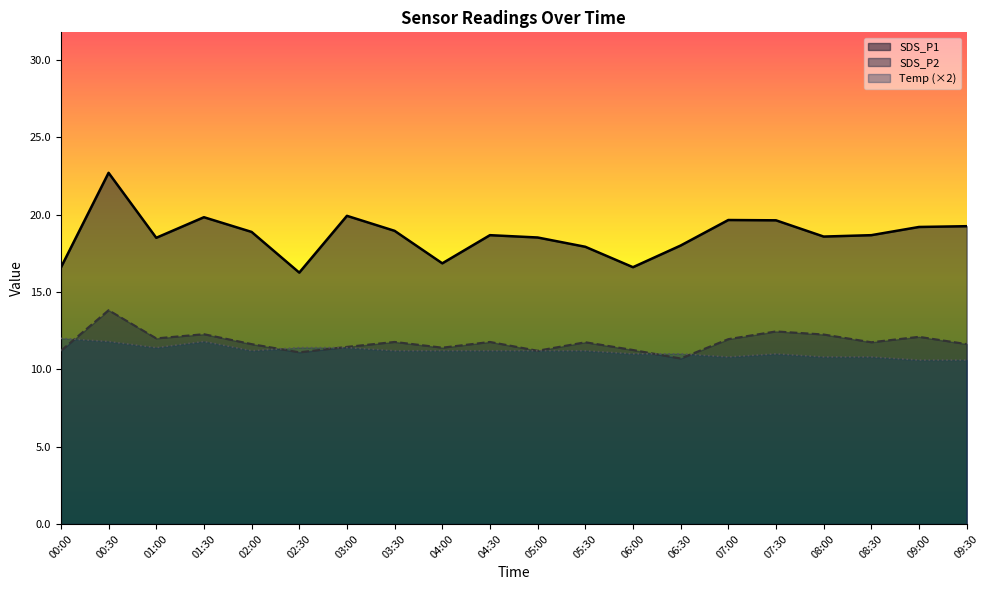

How many values in the SDS_P1 series are below 18?

5